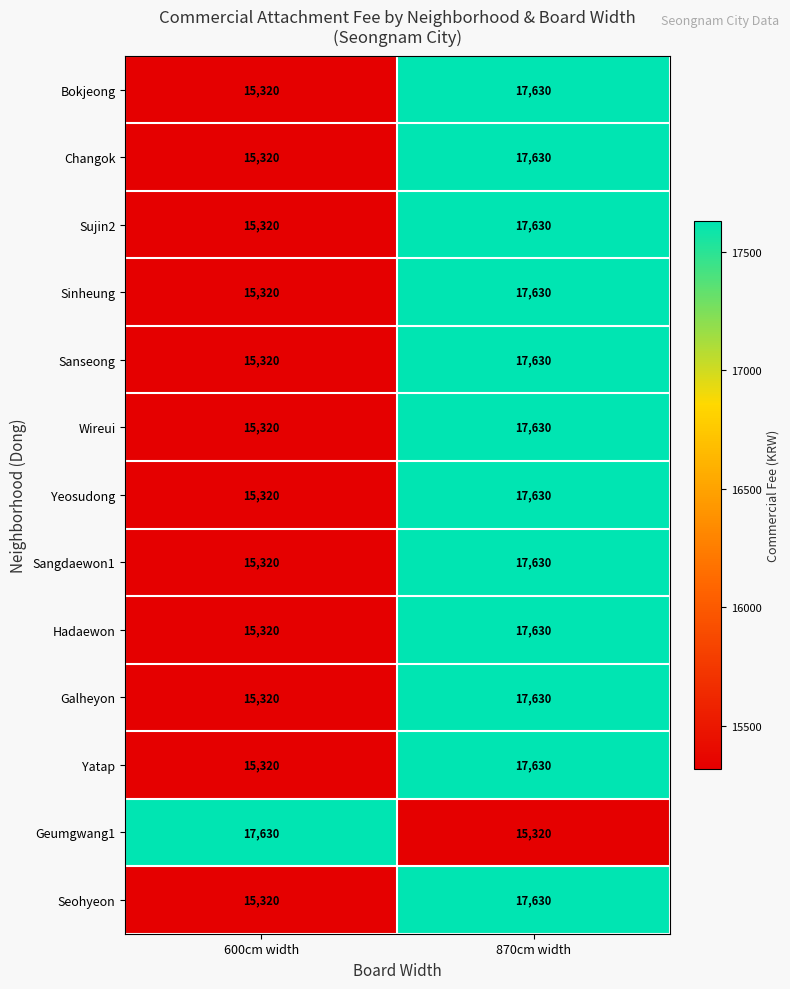

What is the total value across all series at 600cm width?

201470